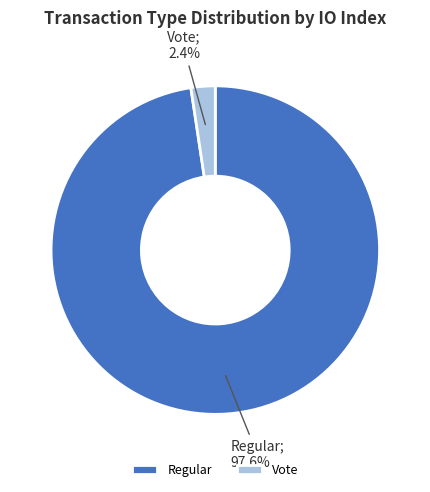

To the nearest percent, what is the combined percentage of Regular and Vote?

100%